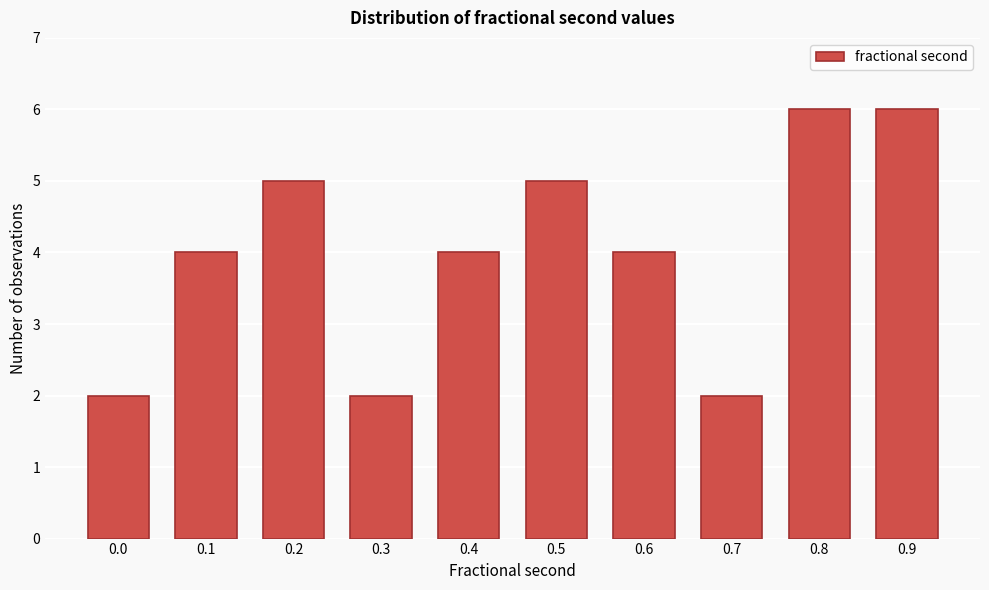

Reading left to right, what are all the values shown in this chart?

2	4	5	2	4	5	4	2	6	6